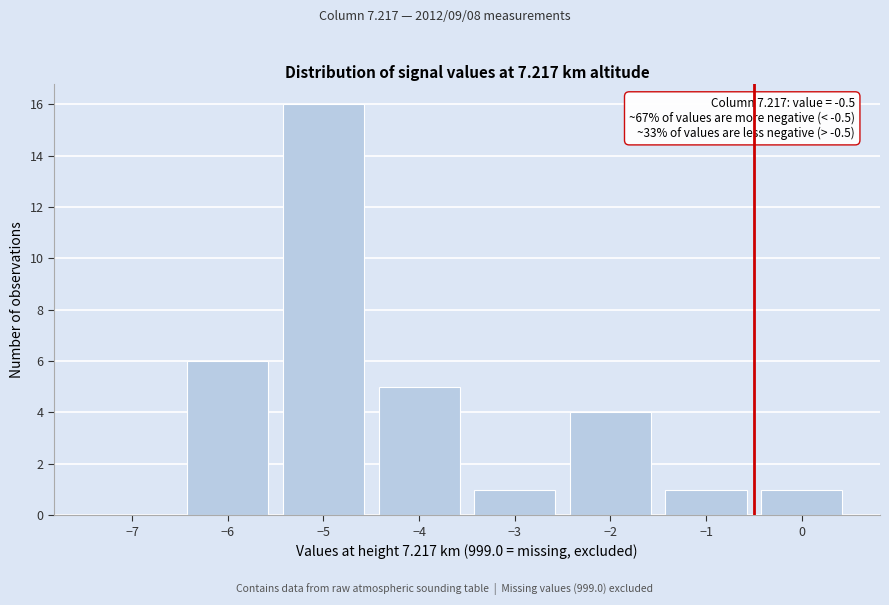

Over which range of the x-axis is the bar tallest?

-5.5 to -4.5